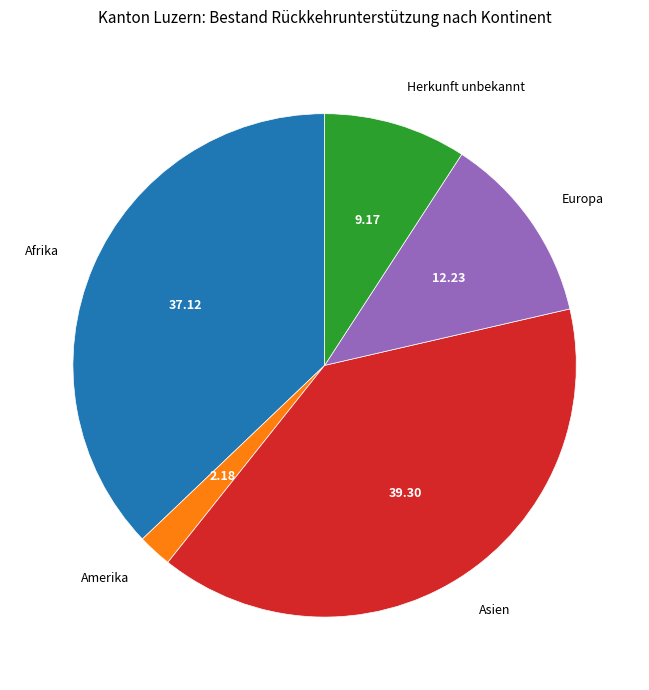

Which has a higher value, Herkunft unbekannt or Amerika?

Herkunft unbekannt